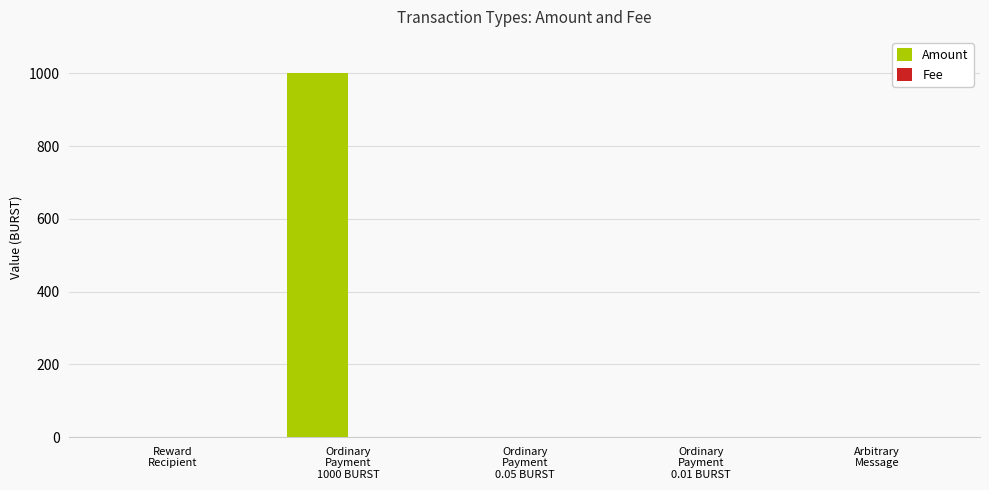

What value does the Amount series have at Ordinary
Payment
0.05 BURST?

0.1